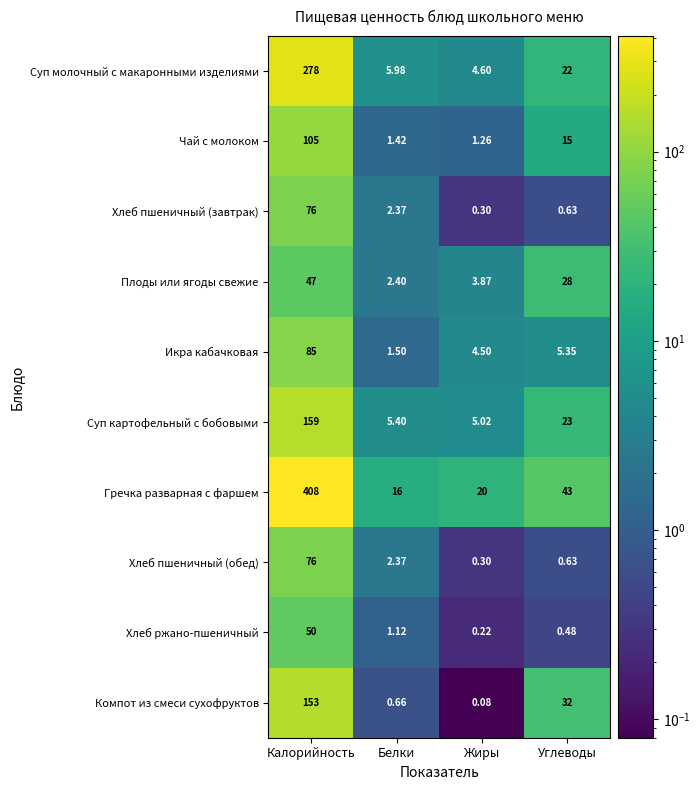

How many data points in Хлеб пшеничный (завтрак) are above 2?

2